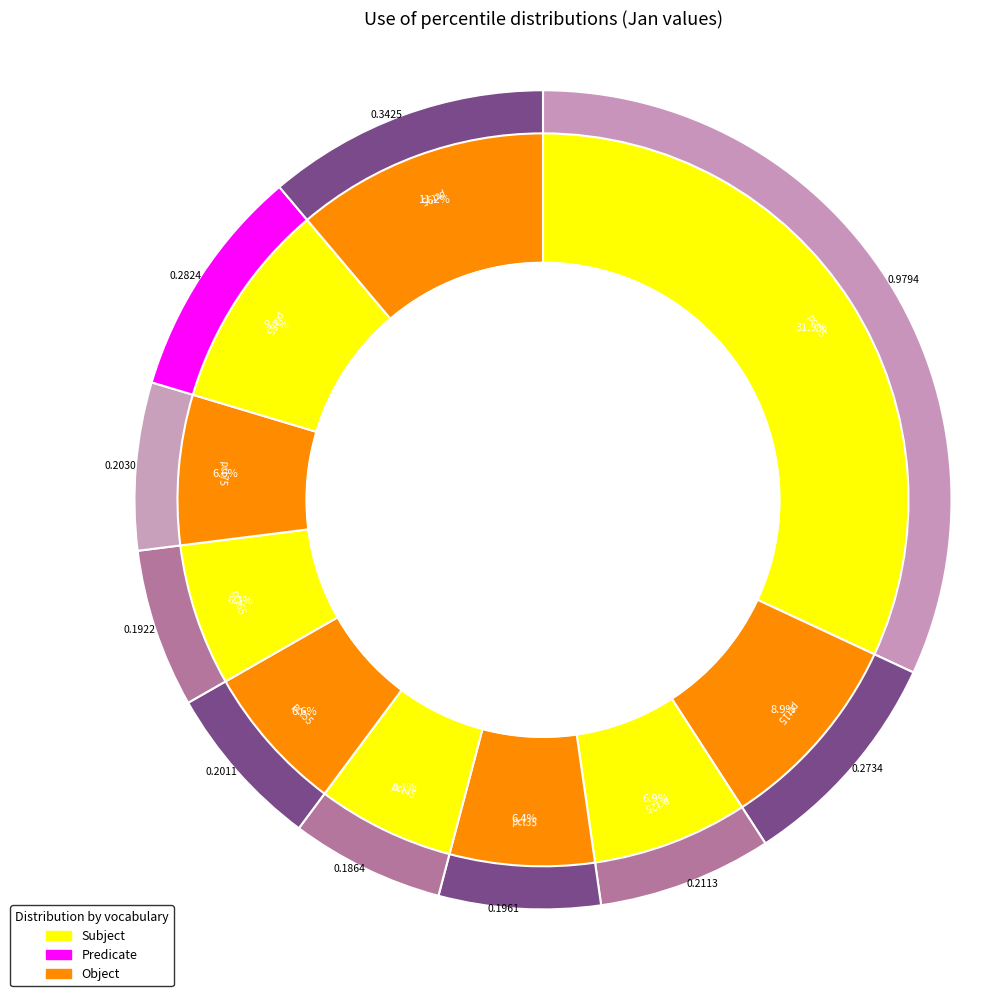

Rank the categories by value from highest to lowest.

pct05, pct95, pct85, pct15, pct25, pct75, pct55, pct35, pct65, pct45